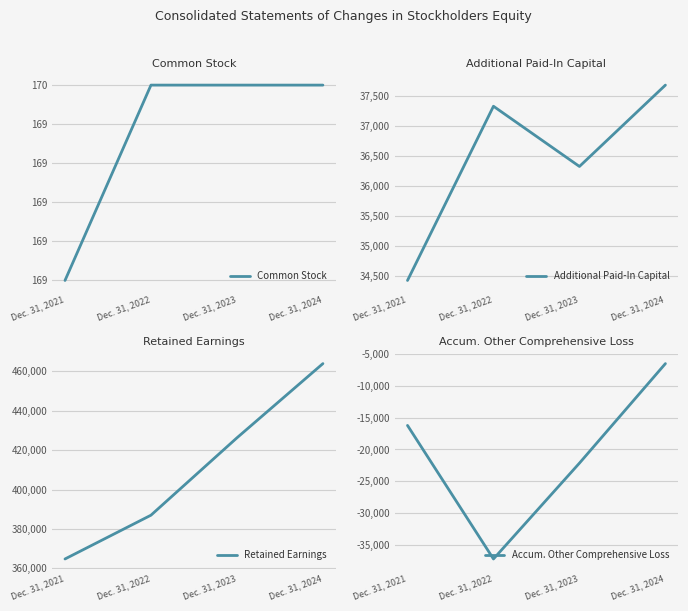

At which label is Common Stock closest to 169?

Dec. 31, 2021